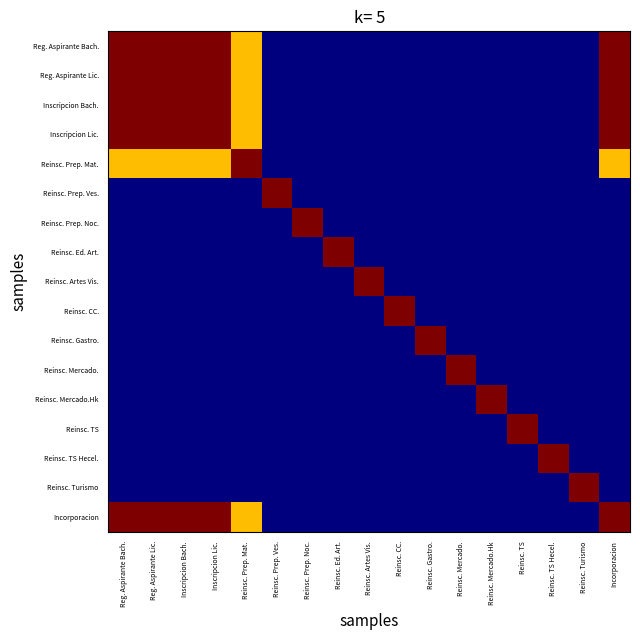

Reading left to right, what are all the values shown in this chart?

Reg. Aspirante Bach.: Reg. Aspirante Bach.=1.0	Reg. Aspirante Lic.=1.0	Inscripcion Bach.=1.0	Inscripcion Lic.=1.0	Reinsc. Prep. Mat.=0.7	Reinsc. Prep. Ves.=0.0	Reinsc. Prep. Noc.=0.0	Reinsc. Ed. Art.=0.0	Reinsc. Artes Vis.=0.0	Reinsc. CC.=0.0	Reinsc. Gastro.=0.0	Reinsc. Mercado.=0.0	Reinsc. Mercado.Hk=0.0	Reinsc. TS=0.0	Reinsc. TS Hecel.=0.0	Reinsc. Turismo=0.0	Incorporacion=1.0
Reg. Aspirante Lic.: Reg. Aspirante Bach.=1.0	Reg. Aspirante Lic.=1.0	Inscripcion Bach.=1.0	Inscripcion Lic.=1.0	Reinsc. Prep. Mat.=0.7	Reinsc. Prep. Ves.=0.0	Reinsc. Prep. Noc.=0.0	Reinsc. Ed. Art.=0.0	Reinsc. Artes Vis.=0.0	Reinsc. CC.=0.0	Reinsc. Gastro.=0.0	Reinsc. Mercado.=0.0	Reinsc. Mercado.Hk=0.0	Reinsc. TS=0.0	Reinsc. TS Hecel.=0.0	Reinsc. Turismo=0.0	Incorporacion=1.0
Inscripcion Bach.: Reg. Aspirante Bach.=1.0	Reg. Aspirante Lic.=1.0	Inscripcion Bach.=1.0	Inscripcion Lic.=1.0	Reinsc. Prep. Mat.=0.7	Reinsc. Prep. Ves.=0.0	Reinsc. Prep. Noc.=0.0	Reinsc. Ed. Art.=0.0	Reinsc. Artes Vis.=0.0	Reinsc. CC.=0.0	Reinsc. Gastro.=0.0	Reinsc. Mercado.=0.0	Reinsc. Mercado.Hk=0.0	Reinsc. TS=0.0	Reinsc. TS Hecel.=0.0	Reinsc. Turismo=0.0	Incorporacion=1.0
Inscripcion Lic.: Reg. Aspirante Bach.=1.0	Reg. Aspirante Lic.=1.0	Inscripcion Bach.=1.0	Inscripcion Lic.=1.0	Reinsc. Prep. Mat.=0.7	Reinsc. Prep. Ves.=0.0	Reinsc. Prep. Noc.=0.0	Reinsc. Ed. Art.=0.0	Reinsc. Artes Vis.=0.0	Reinsc. CC.=0.0	Reinsc. Gastro.=0.0	Reinsc. Mercado.=0.0	Reinsc. Mercado.Hk=0.0	Reinsc. TS=0.0	Reinsc. TS Hecel.=0.0	Reinsc. Turismo=0.0	Incorporacion=1.0
Reinsc. Prep. Mat.: Reg. Aspirante Bach.=0.7	Reg. Aspirante Lic.=0.7	Inscripcion Bach.=0.7	Inscripcion Lic.=0.7	Reinsc. Prep. Mat.=1.0	Reinsc. Prep. Ves.=0.0	Reinsc. Prep. Noc.=0.0	Reinsc. Ed. Art.=0.0	Reinsc. Artes Vis.=0.0	Reinsc. CC.=0.0	Reinsc. Gastro.=0.0	Reinsc. Mercado.=0.0	Reinsc. Mercado.Hk=0.0	Reinsc. TS=0.0	Reinsc. TS Hecel.=0.0	Reinsc. Turismo=0.0	Incorporacion=0.7
Reinsc. Prep. Ves.: Reg. Aspirante Bach.=0.0	Reg. Aspirante Lic.=0.0	Inscripcion Bach.=0.0	Inscripcion Lic.=0.0	Reinsc. Prep. Mat.=0.0	Reinsc. Prep. Ves.=1.0	Reinsc. Prep. Noc.=0.0	Reinsc. Ed. Art.=0.0	Reinsc. Artes Vis.=0.0	Reinsc. CC.=0.0	Reinsc. Gastro.=0.0	Reinsc. Mercado.=0.0	Reinsc. Mercado.Hk=0.0	Reinsc. TS=0.0	Reinsc. TS Hecel.=0.0	Reinsc. Turismo=0.0	Incorporacion=0.0
Reinsc. Prep. Noc.: Reg. Aspirante Bach.=0.0	Reg. Aspirante Lic.=0.0	Inscripcion Bach.=0.0	Inscripcion Lic.=0.0	Reinsc. Prep. Mat.=0.0	Reinsc. Prep. Ves.=0.0	Reinsc. Prep. Noc.=1.0	Reinsc. Ed. Art.=0.0	Reinsc. Artes Vis.=0.0	Reinsc. CC.=0.0	Reinsc. Gastro.=0.0	Reinsc. Mercado.=0.0	Reinsc. Mercado.Hk=0.0	Reinsc. TS=0.0	Reinsc. TS Hecel.=0.0	Reinsc. Turismo=0.0	Incorporacion=0.0
Reinsc. Ed. Art.: Reg. Aspirante Bach.=0.0	Reg. Aspirante Lic.=0.0	Inscripcion Bach.=0.0	Inscripcion Lic.=0.0	Reinsc. Prep. Mat.=0.0	Reinsc. Prep. Ves.=0.0	Reinsc. Prep. Noc.=0.0	Reinsc. Ed. Art.=1.0	Reinsc. Artes Vis.=0.0	Reinsc. CC.=0.0	Reinsc. Gastro.=0.0	Reinsc. Mercado.=0.0	Reinsc. Mercado.Hk=0.0	Reinsc. TS=0.0	Reinsc. TS Hecel.=0.0	Reinsc. Turismo=0.0	Incorporacion=0.0
Reinsc. Artes Vis.: Reg. Aspirante Bach.=0.0	Reg. Aspirante Lic.=0.0	Inscripcion Bach.=0.0	Inscripcion Lic.=0.0	Reinsc. Prep. Mat.=0.0	Reinsc. Prep. Ves.=0.0	Reinsc. Prep. Noc.=0.0	Reinsc. Ed. Art.=0.0	Reinsc. Artes Vis.=1.0	Reinsc. CC.=0.0	Reinsc. Gastro.=0.0	Reinsc. Mercado.=0.0	Reinsc. Mercado.Hk=0.0	Reinsc. TS=0.0	Reinsc. TS Hecel.=0.0	Reinsc. Turismo=0.0	Incorporacion=0.0
Reinsc. CC.: Reg. Aspirante Bach.=0.0	Reg. Aspirante Lic.=0.0	Inscripcion Bach.=0.0	Inscripcion Lic.=0.0	Reinsc. Prep. Mat.=0.0	Reinsc. Prep. Ves.=0.0	Reinsc. Prep. Noc.=0.0	Reinsc. Ed. Art.=0.0	Reinsc. Artes Vis.=0.0	Reinsc. CC.=1.0	Reinsc. Gastro.=0.0	Reinsc. Mercado.=0.0	Reinsc. Mercado.Hk=0.0	Reinsc. TS=0.0	Reinsc. TS Hecel.=0.0	Reinsc. Turismo=0.0	Incorporacion=0.0
Reinsc. Gastro.: Reg. Aspirante Bach.=0.0	Reg. Aspirante Lic.=0.0	Inscripcion Bach.=0.0	Inscripcion Lic.=0.0	Reinsc. Prep. Mat.=0.0	Reinsc. Prep. Ves.=0.0	Reinsc. Prep. Noc.=0.0	Reinsc. Ed. Art.=0.0	Reinsc. Artes Vis.=0.0	Reinsc. CC.=0.0	Reinsc. Gastro.=1.0	Reinsc. Mercado.=0.0	Reinsc. Mercado.Hk=0.0	Reinsc. TS=0.0	Reinsc. TS Hecel.=0.0	Reinsc. Turismo=0.0	Incorporacion=0.0
Reinsc. Mercado.: Reg. Aspirante Bach.=0.0	Reg. Aspirante Lic.=0.0	Inscripcion Bach.=0.0	Inscripcion Lic.=0.0	Reinsc. Prep. Mat.=0.0	Reinsc. Prep. Ves.=0.0	Reinsc. Prep. Noc.=0.0	Reinsc. Ed. Art.=0.0	Reinsc. Artes Vis.=0.0	Reinsc. CC.=0.0	Reinsc. Gastro.=0.0	Reinsc. Mercado.=1.0	Reinsc. Mercado.Hk=0.0	Reinsc. TS=0.0	Reinsc. TS Hecel.=0.0	Reinsc. Turismo=0.0	Incorporacion=0.0
Reinsc. Mercado.Hk: Reg. Aspirante Bach.=0.0	Reg. Aspirante Lic.=0.0	Inscripcion Bach.=0.0	Inscripcion Lic.=0.0	Reinsc. Prep. Mat.=0.0	Reinsc. Prep. Ves.=0.0	Reinsc. Prep. Noc.=0.0	Reinsc. Ed. Art.=0.0	Reinsc. Artes Vis.=0.0	Reinsc. CC.=0.0	Reinsc. Gastro.=0.0	Reinsc. Mercado.=0.0	Reinsc. Mercado.Hk=1.0	Reinsc. TS=0.0	Reinsc. TS Hecel.=0.0	Reinsc. Turismo=0.0	Incorporacion=0.0
Reinsc. TS: Reg. Aspirante Bach.=0.0	Reg. Aspirante Lic.=0.0	Inscripcion Bach.=0.0	Inscripcion Lic.=0.0	Reinsc. Prep. Mat.=0.0	Reinsc. Prep. Ves.=0.0	Reinsc. Prep. Noc.=0.0	Reinsc. Ed. Art.=0.0	Reinsc. Artes Vis.=0.0	Reinsc. CC.=0.0	Reinsc. Gastro.=0.0	Reinsc. Mercado.=0.0	Reinsc. Mercado.Hk=0.0	Reinsc. TS=1.0	Reinsc. TS Hecel.=0.0	Reinsc. Turismo=0.0	Incorporacion=0.0
Reinsc. TS Hecel.: Reg. Aspirante Bach.=0.0	Reg. Aspirante Lic.=0.0	Inscripcion Bach.=0.0	Inscripcion Lic.=0.0	Reinsc. Prep. Mat.=0.0	Reinsc. Prep. Ves.=0.0	Reinsc. Prep. Noc.=0.0	Reinsc. Ed. Art.=0.0	Reinsc. Artes Vis.=0.0	Reinsc. CC.=0.0	Reinsc. Gastro.=0.0	Reinsc. Mercado.=0.0	Reinsc. Mercado.Hk=0.0	Reinsc. TS=0.0	Reinsc. TS Hecel.=1.0	Reinsc. Turismo=0.0	Incorporacion=0.0
Reinsc. Turismo: Reg. Aspirante Bach.=0.0	Reg. Aspirante Lic.=0.0	Inscripcion Bach.=0.0	Inscripcion Lic.=0.0	Reinsc. Prep. Mat.=0.0	Reinsc. Prep. Ves.=0.0	Reinsc. Prep. Noc.=0.0	Reinsc. Ed. Art.=0.0	Reinsc. Artes Vis.=0.0	Reinsc. CC.=0.0	Reinsc. Gastro.=0.0	Reinsc. Mercado.=0.0	Reinsc. Mercado.Hk=0.0	Reinsc. TS=0.0	Reinsc. TS Hecel.=0.0	Reinsc. Turismo=1.0	Incorporacion=0.0
Incorporacion: Reg. Aspirante Bach.=1.0	Reg. Aspirante Lic.=1.0	Inscripcion Bach.=1.0	Inscripcion Lic.=1.0	Reinsc. Prep. Mat.=0.7	Reinsc. Prep. Ves.=0.0	Reinsc. Prep. Noc.=0.0	Reinsc. Ed. Art.=0.0	Reinsc. Artes Vis.=0.0	Reinsc. CC.=0.0	Reinsc. Gastro.=0.0	Reinsc. Mercado.=0.0	Reinsc. Mercado.Hk=0.0	Reinsc. TS=0.0	Reinsc. TS Hecel.=0.0	Reinsc. Turismo=0.0	Incorporacion=1.0